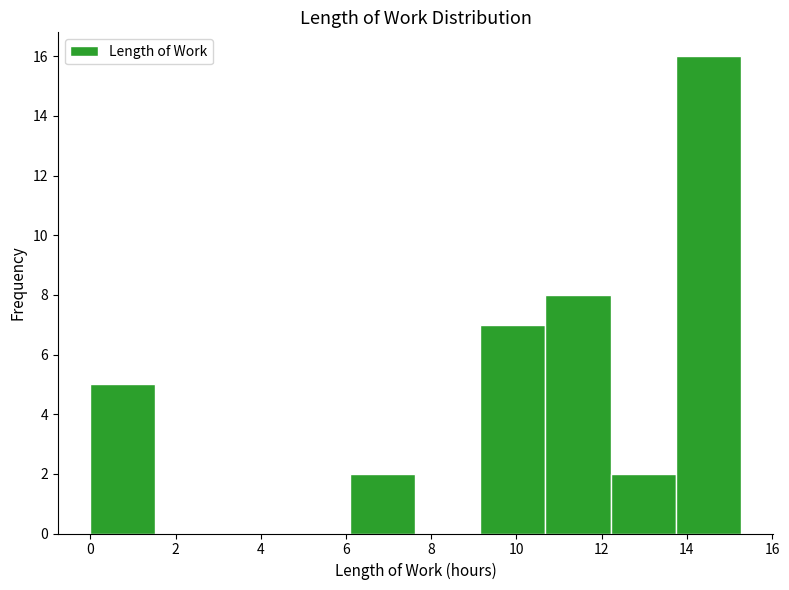

Over which range of the x-axis is the bar tallest?

13.8 to 15.2